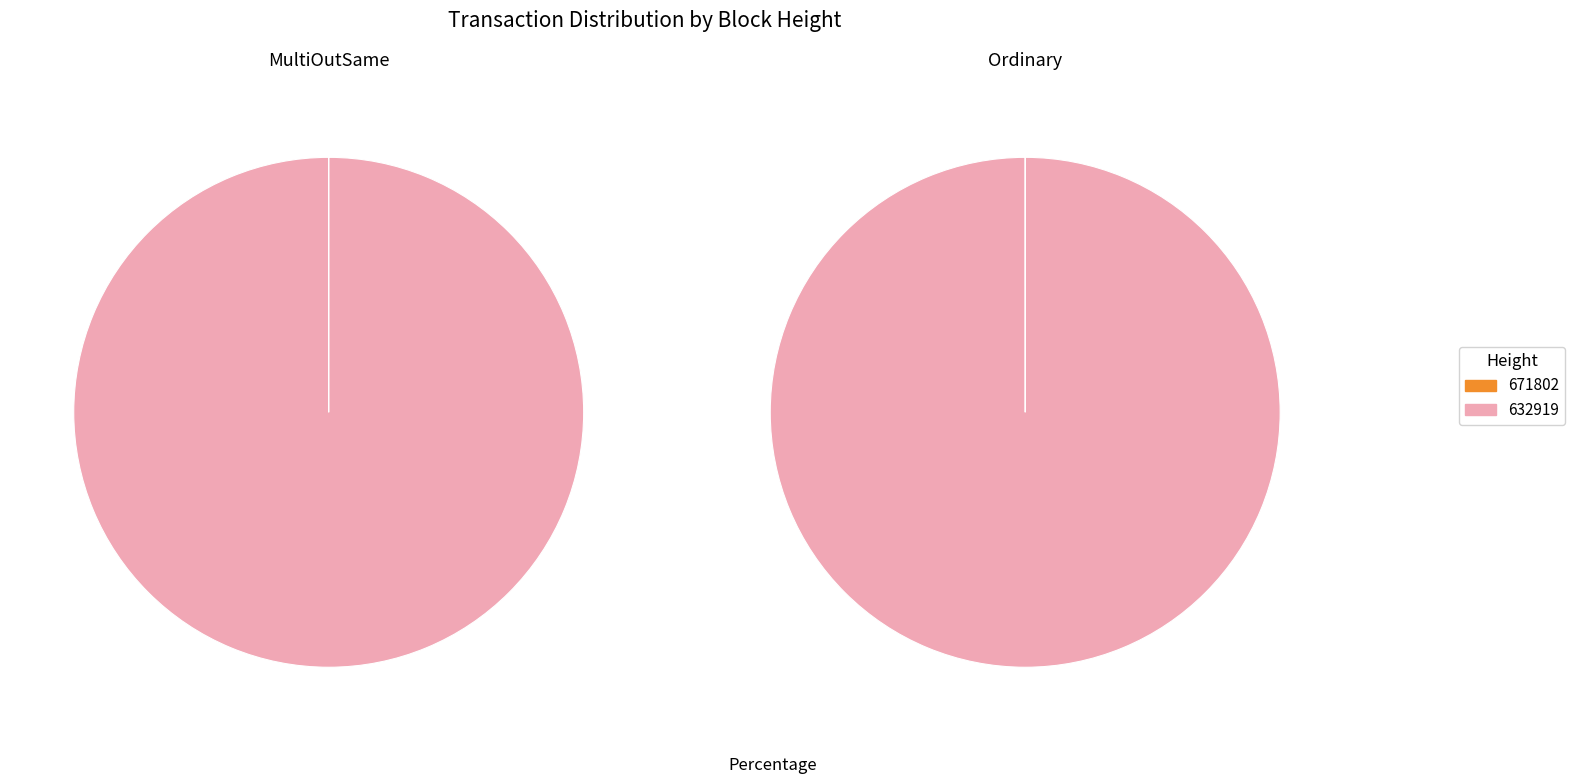

Which category accounts for the majority?

632919